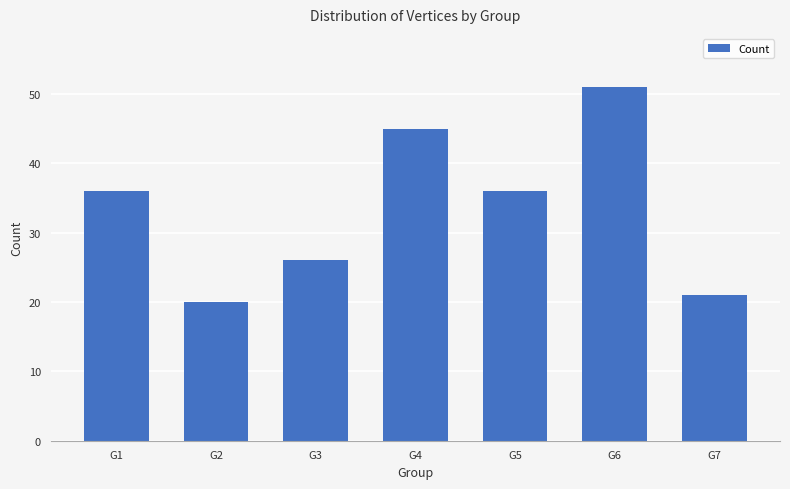

Approximately how many times larger is the value at G5 compared to G2?

1.8